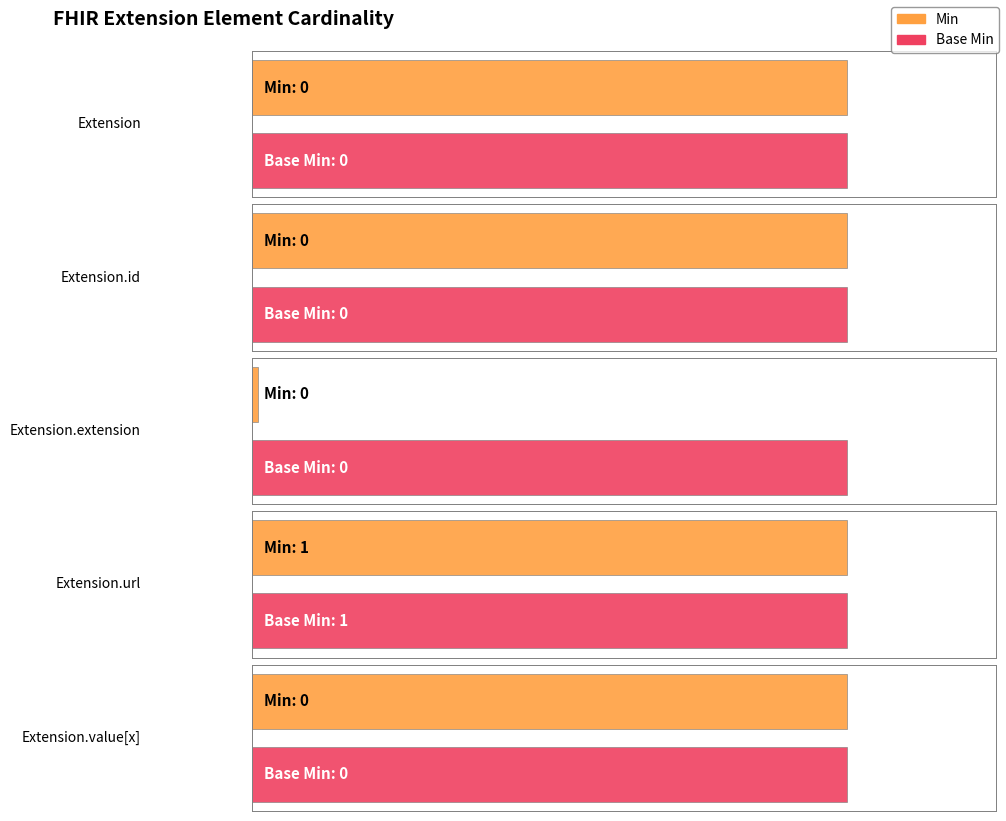

What position from the right is Extension?

5